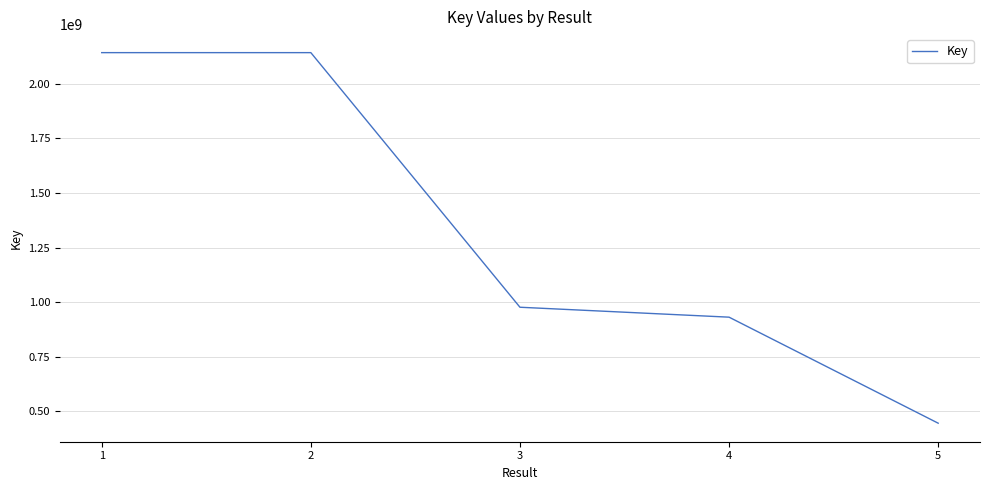

True or false: the data has more than 2 interior local peaks.

False